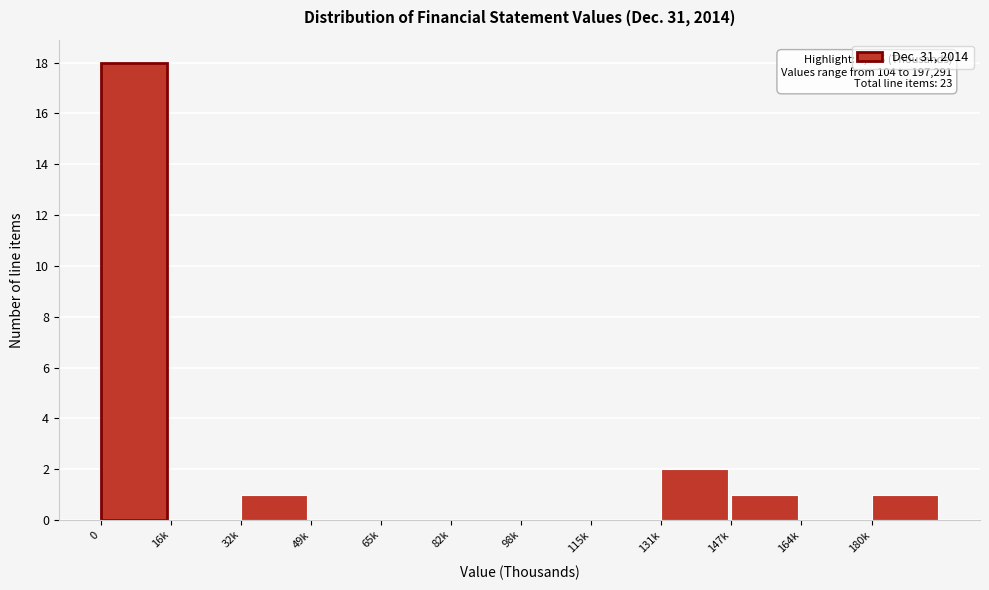

Reading left to right, transcribe all the data shown in this chart.

0=18	16k=0	32k=1	49k=0	65k=0	82k=0	98k=0	115k=0	131k=2	147k=1	164k=0	180k=1